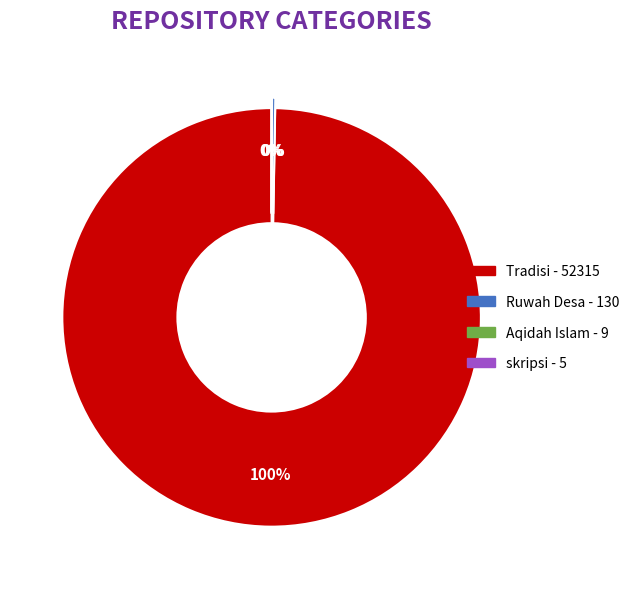

Does Tradisi represent more than half of the total?

Yes